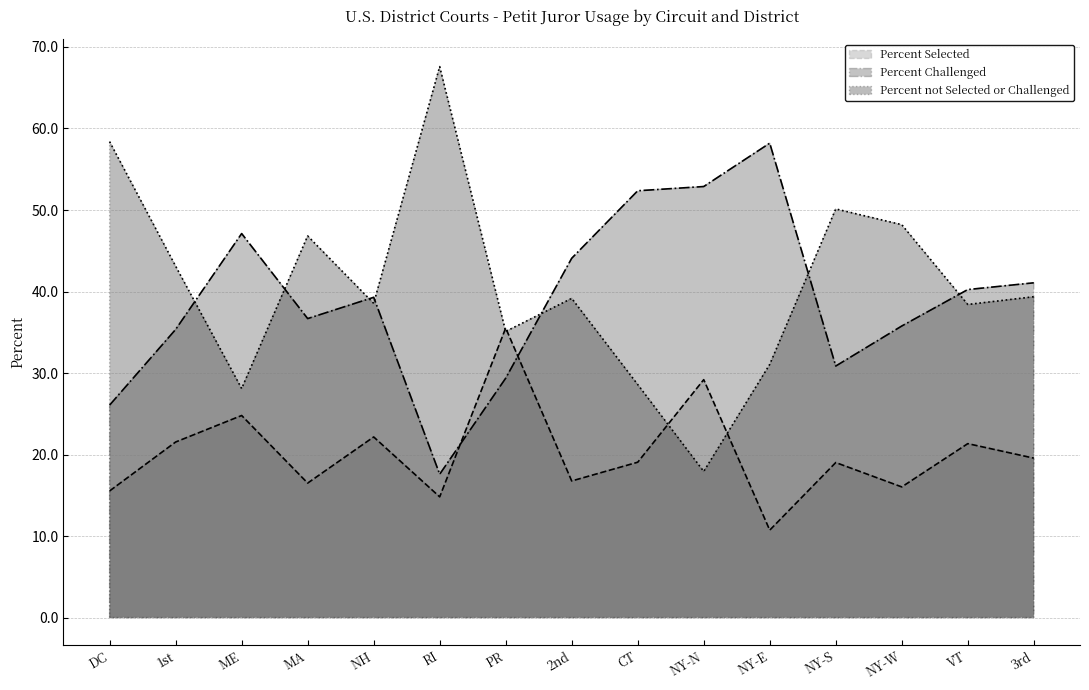

Reading left to right, list all the values displayed in this chart.

Percent Selected: 15.5	21.5	24.8	16.5	22.2	14.8	35.5	16.8	19.1	29.2	10.7	19.0	16.0	21.3	19.6
Percent Challenged: 26.1	35.4	47.1	36.7	39.3	17.6	29.4	44.1	52.4	52.9	58.2	30.9	35.8	40.2	41.1
Percent not Selected or Challenged: 58.4	43.1	28.1	46.8	38.5	67.6	35.1	39.2	28.6	17.9	31.1	50.1	48.2	38.4	39.4